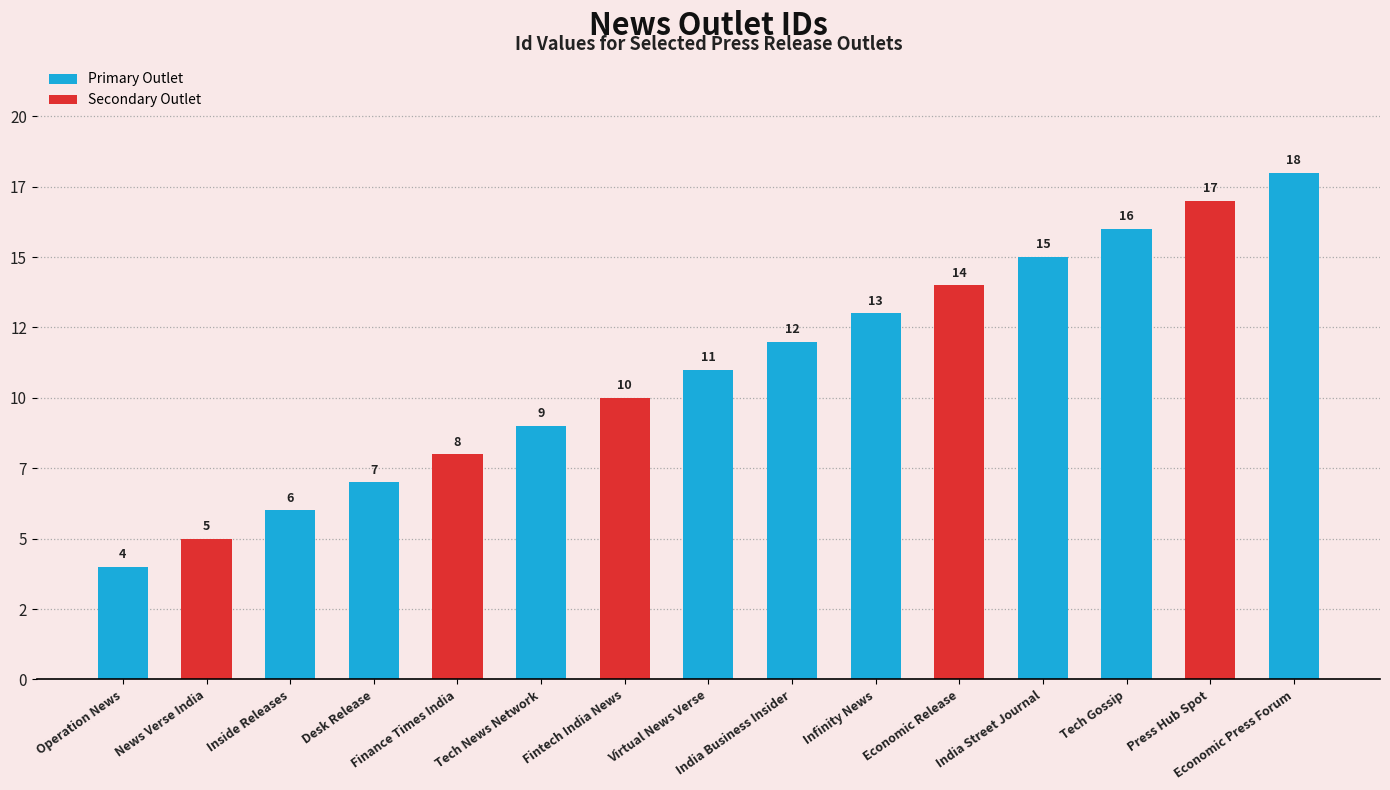

Rank the categories by value from highest to lowest.

Economic Press Forum, Press Hub Spot, Tech Gossip, India Street Journal, Economic Release, Infinity News, India Business Insider, Virtual News Verse, Fintech India News, Tech News Network, Finance Times India, Desk Release, Inside Releases, News Verse India, Operation News